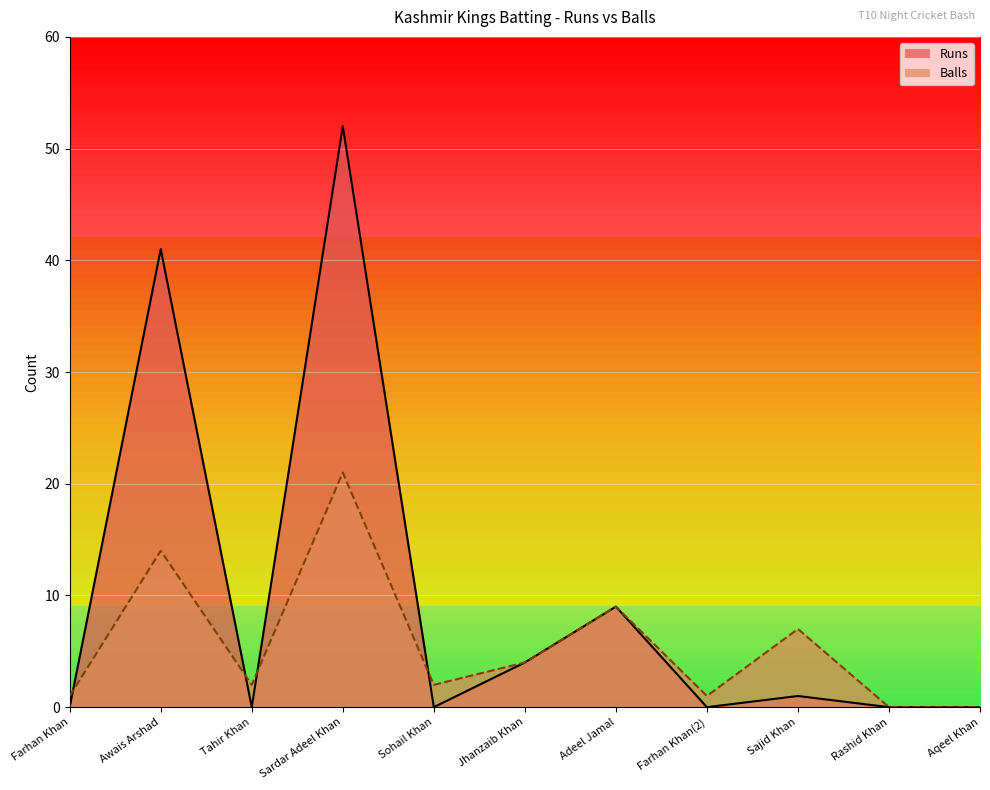

At which label does Balls reach its minimum?

Rashid Khan